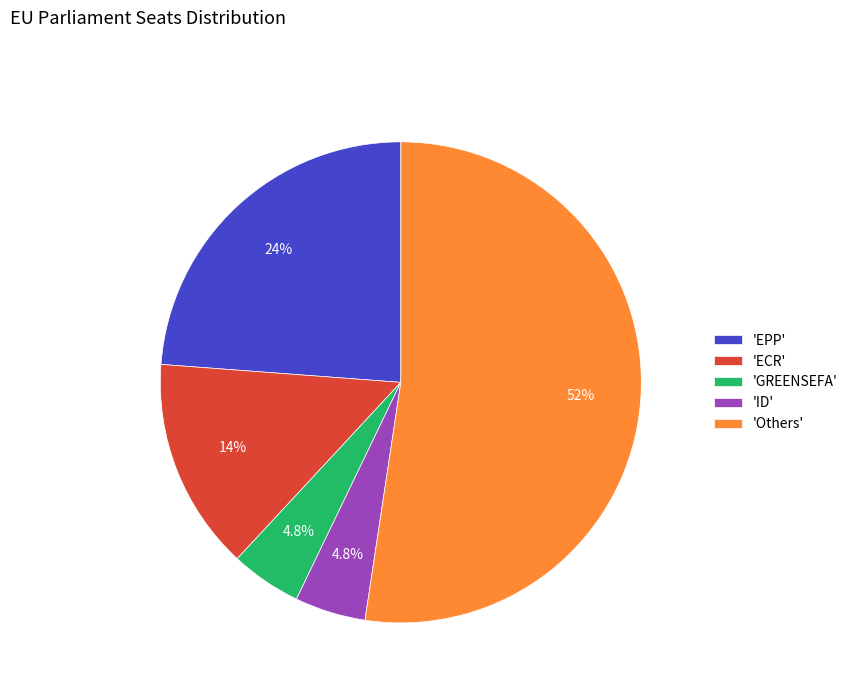

Approximately how many times larger is the value at 'ECR' compared to 'Others'?

0.3